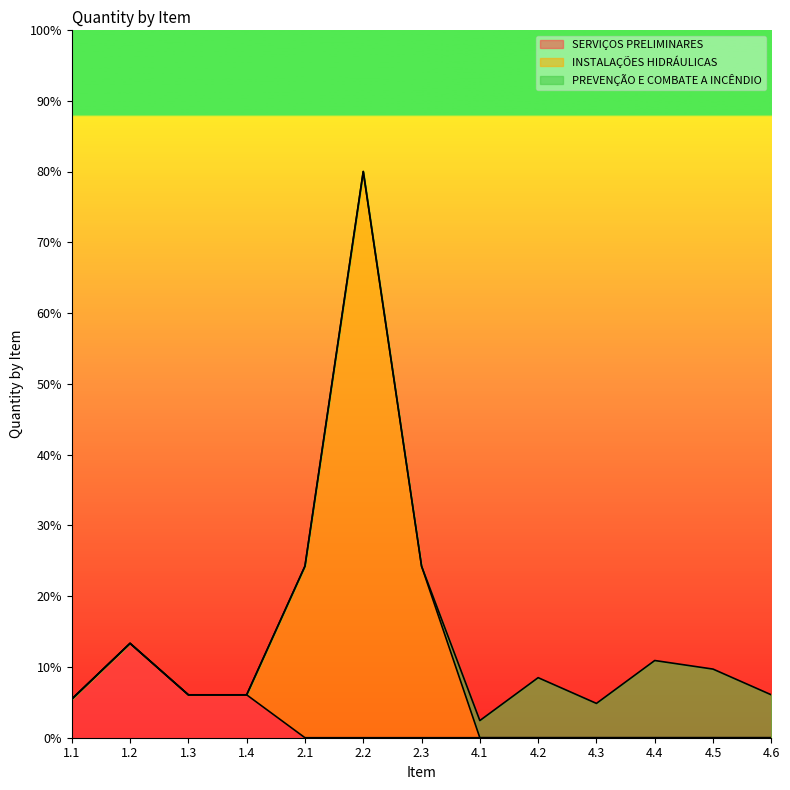

Is it true that SERVIÇOS PRELIMINARES equals 0.0 at 2.2?

True